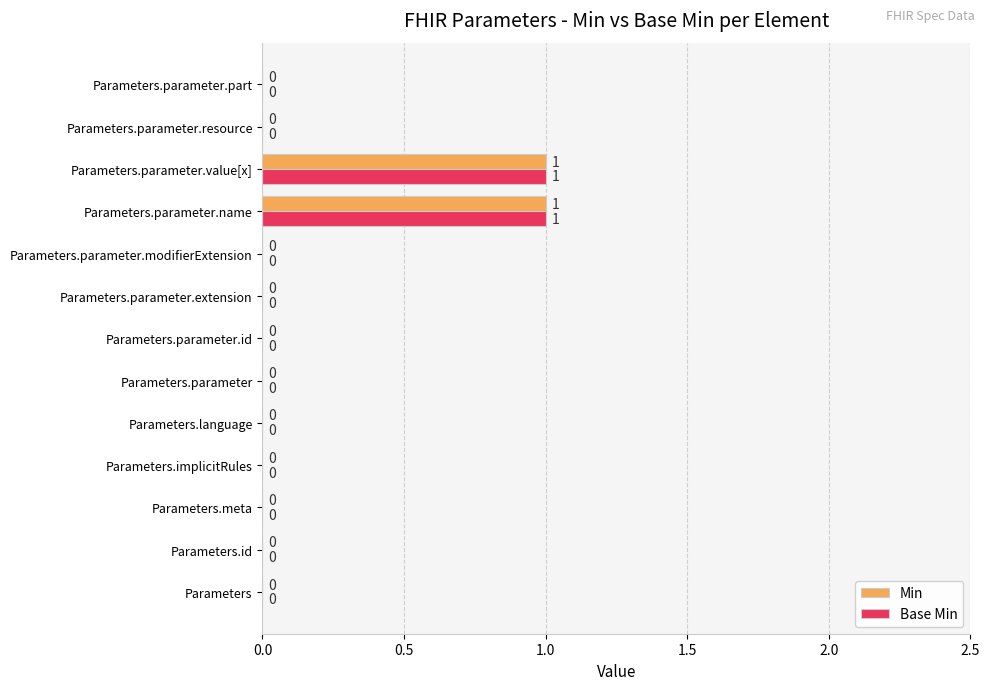

How many Base Min values are between 0 and 1?

13